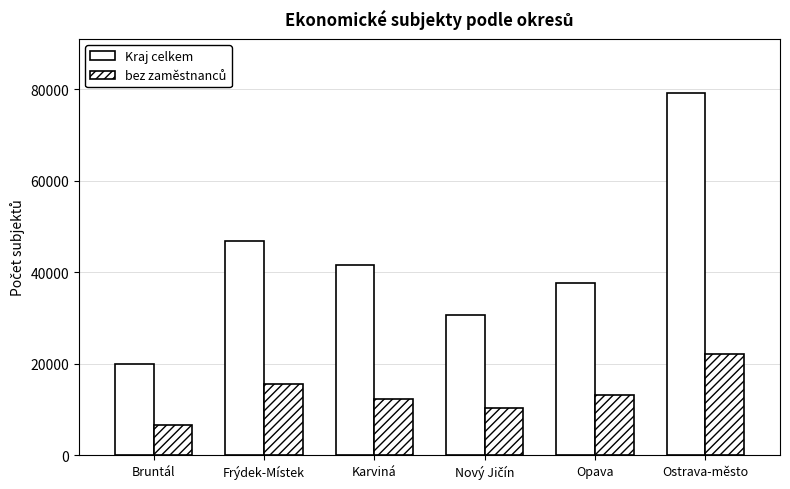

What is the sum of all bez zaměstnanců values?

80049